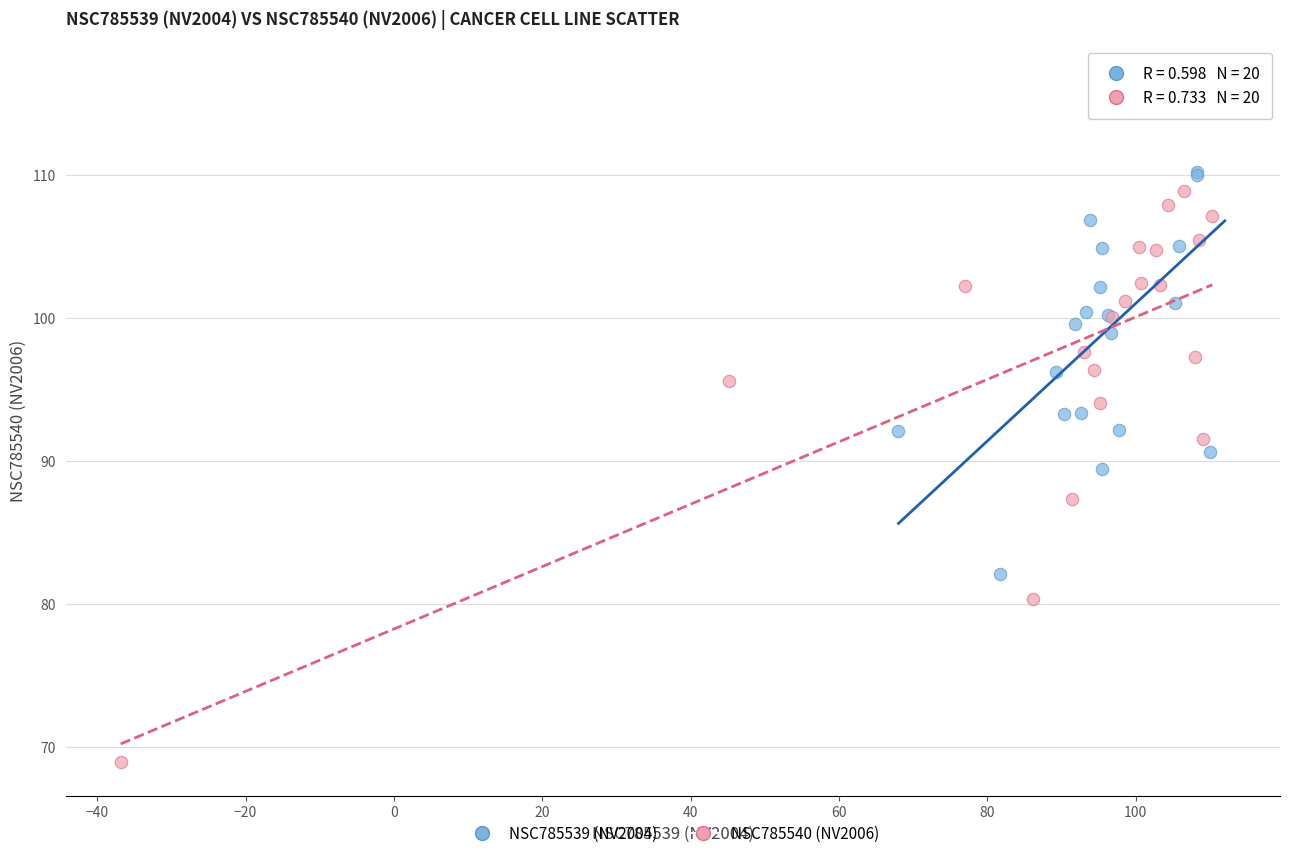

Which series contains the highest Y value?

NSC785539 (NV2004)